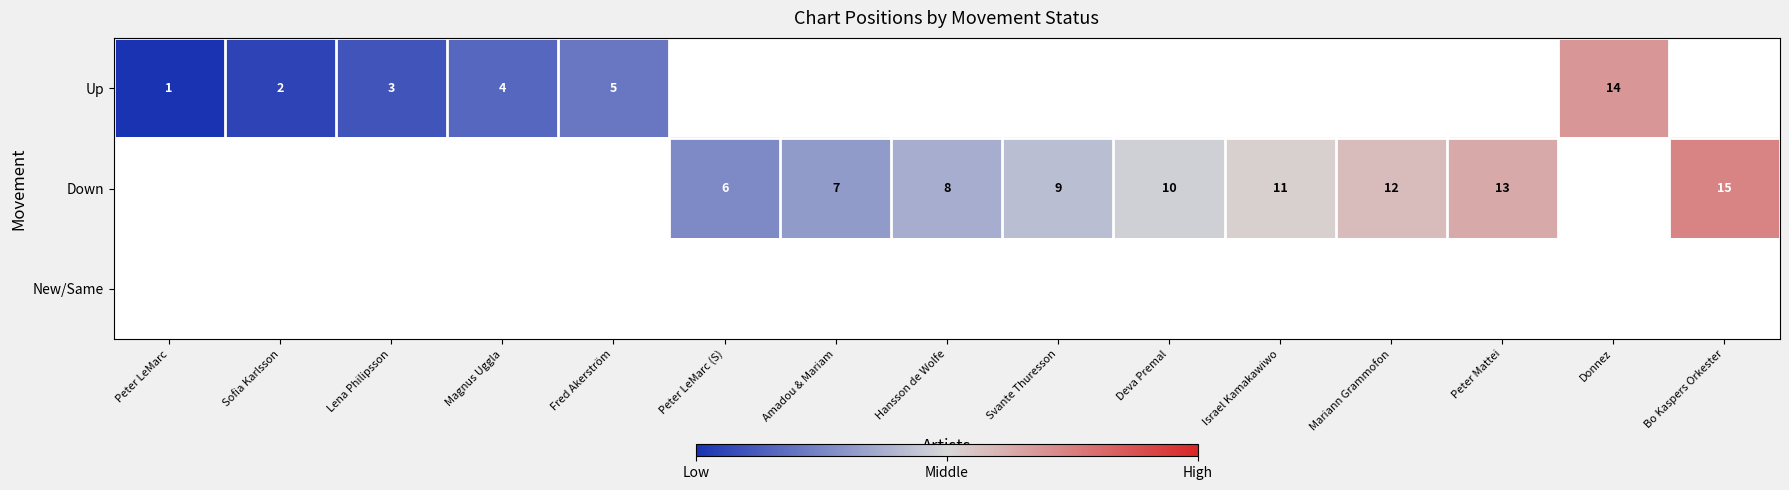

Is it true that Up equals 6 at Donnez?

False